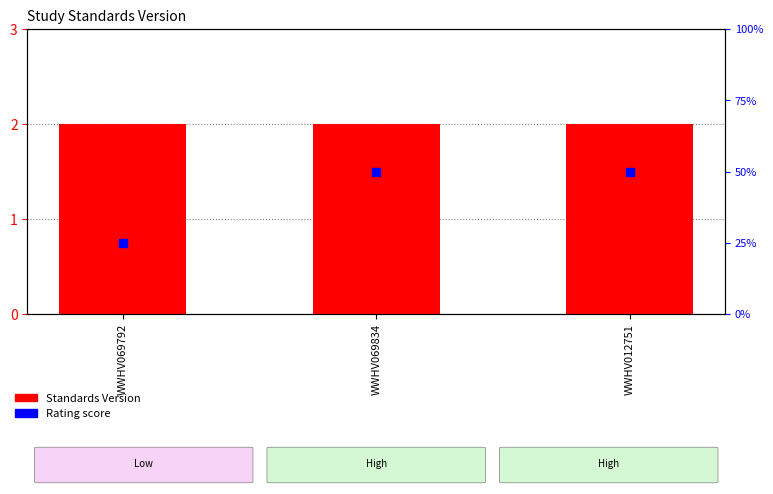

What are all the series names shown in the legend?

Standards Version, Rating score